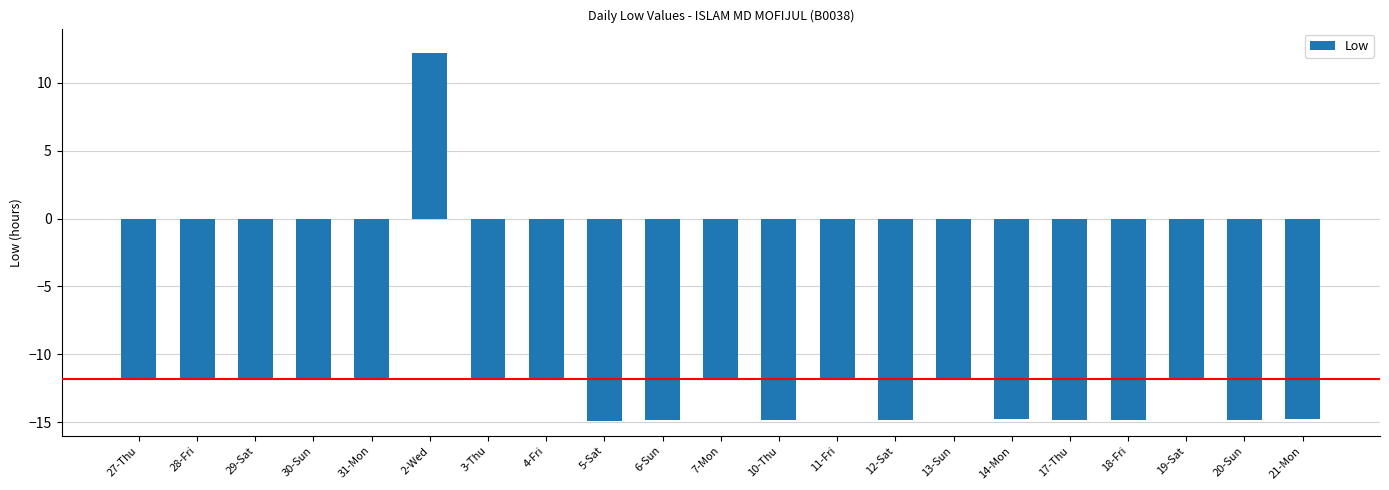

How many positive values are there?

1